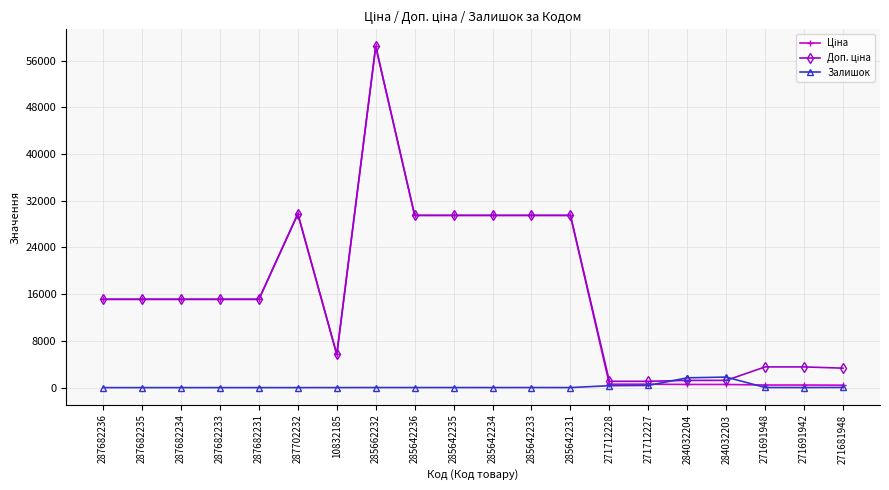

At which category is the sum across all series the highest?

285662232